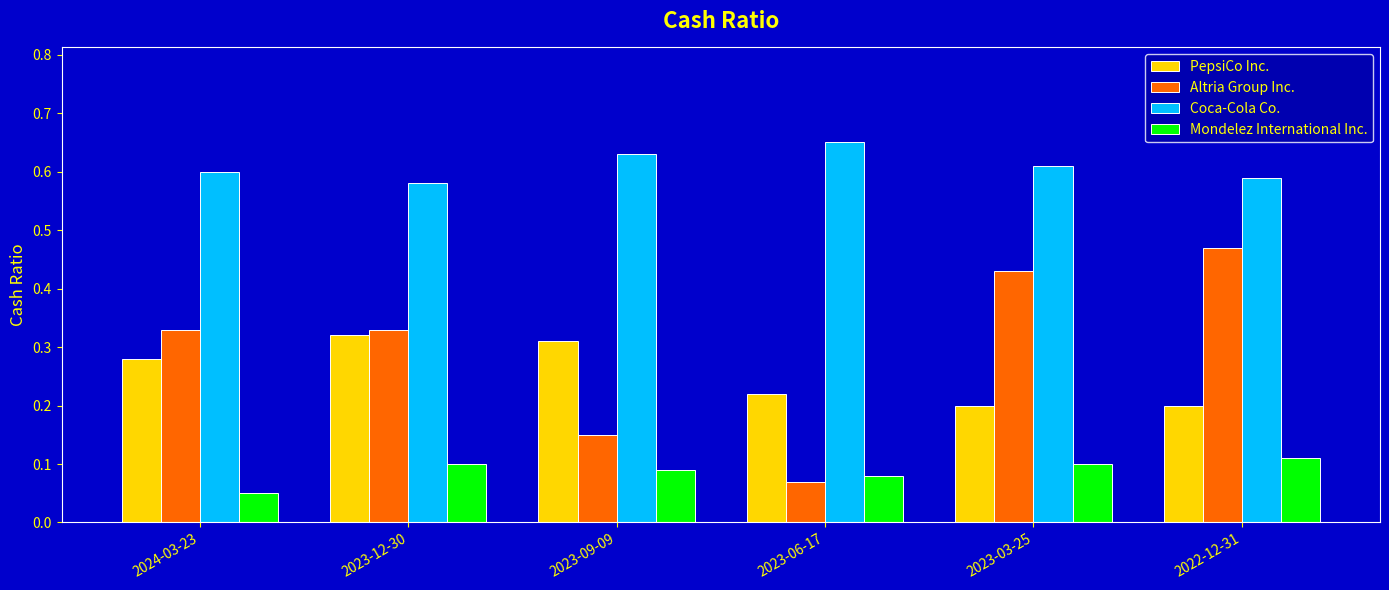

What is the total value across all series at 2023-12-30?

1.3